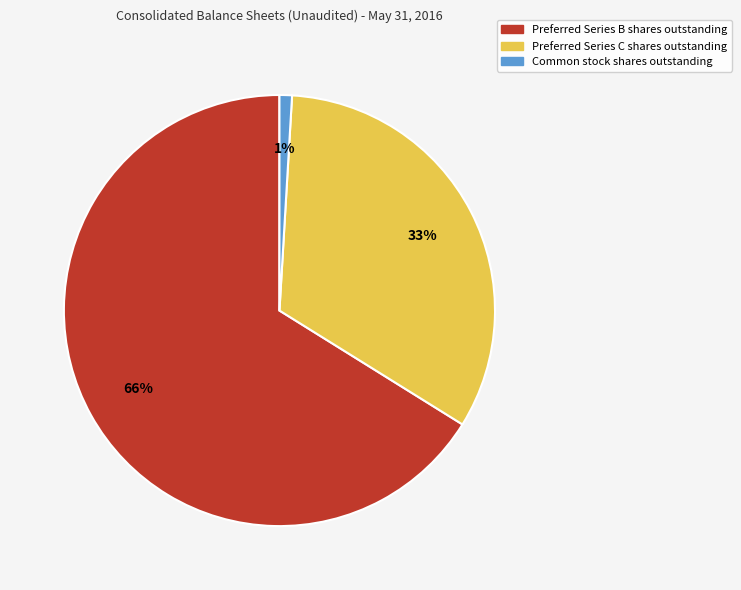

Which slice is the smallest?

Common stock shares outstanding